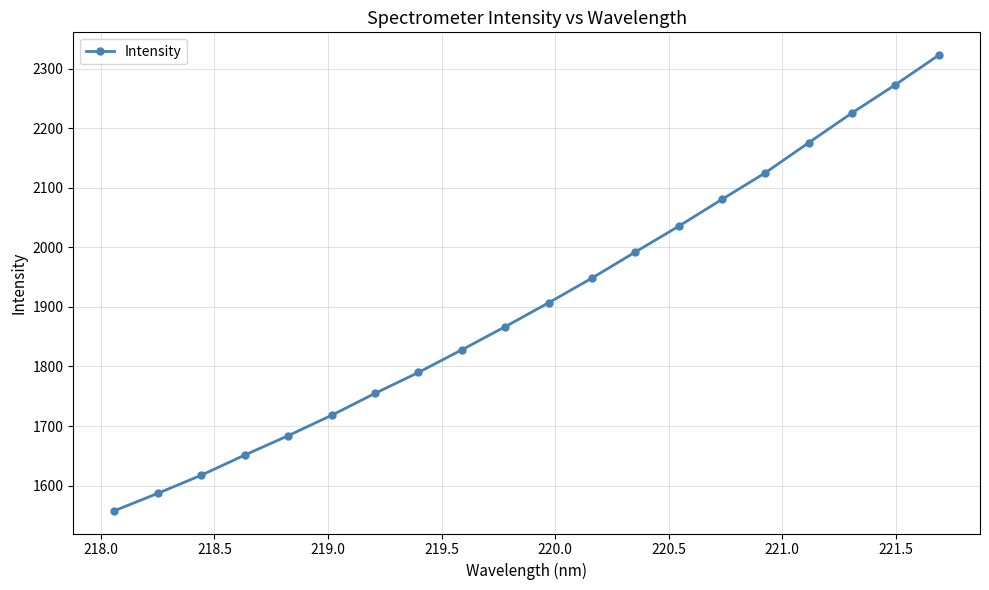

How many distinct data groups are displayed?

1